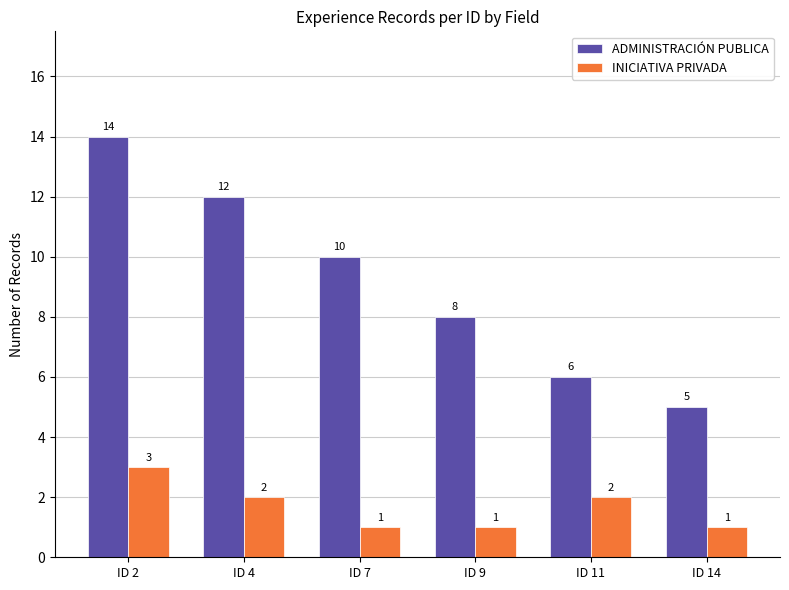

List the series in order of their overall mean, highest first.

ADMINISTRACIÓN PUBLICA, INICIATIVA PRIVADA